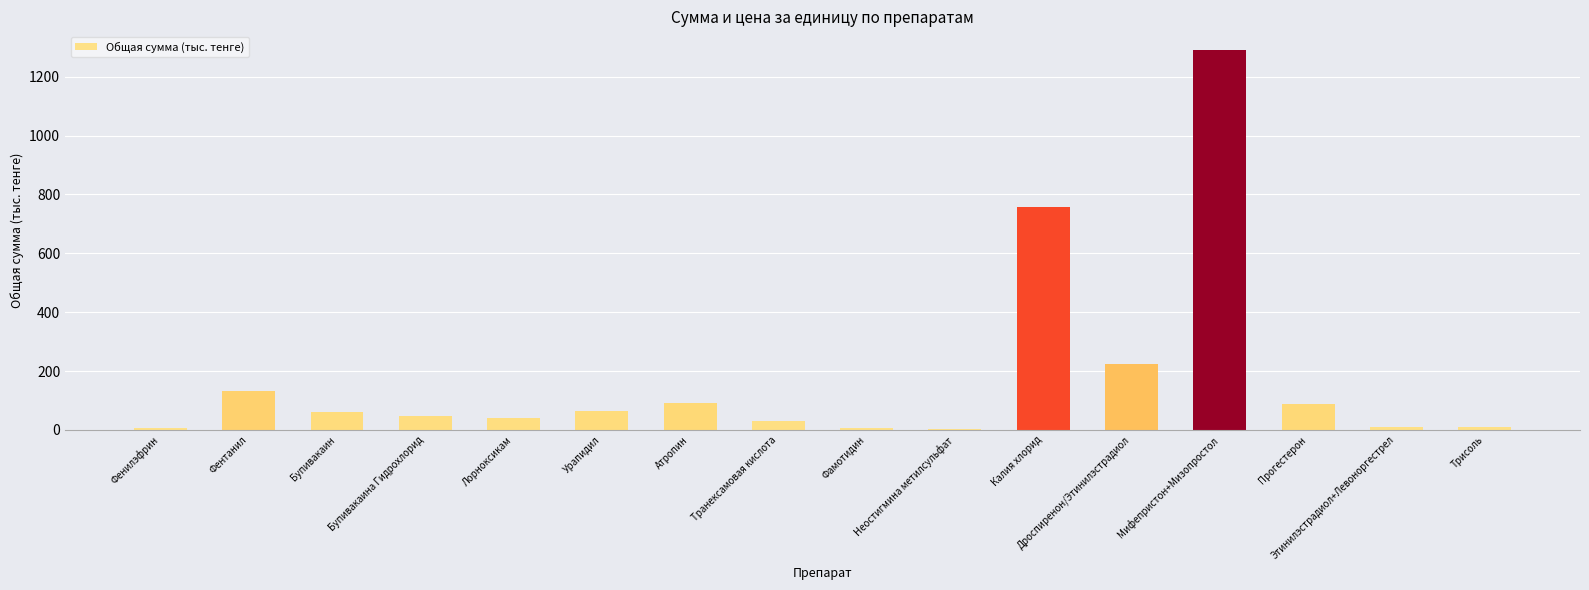

The chart shows a value of 133.2 at Фентанил. True or false?

True